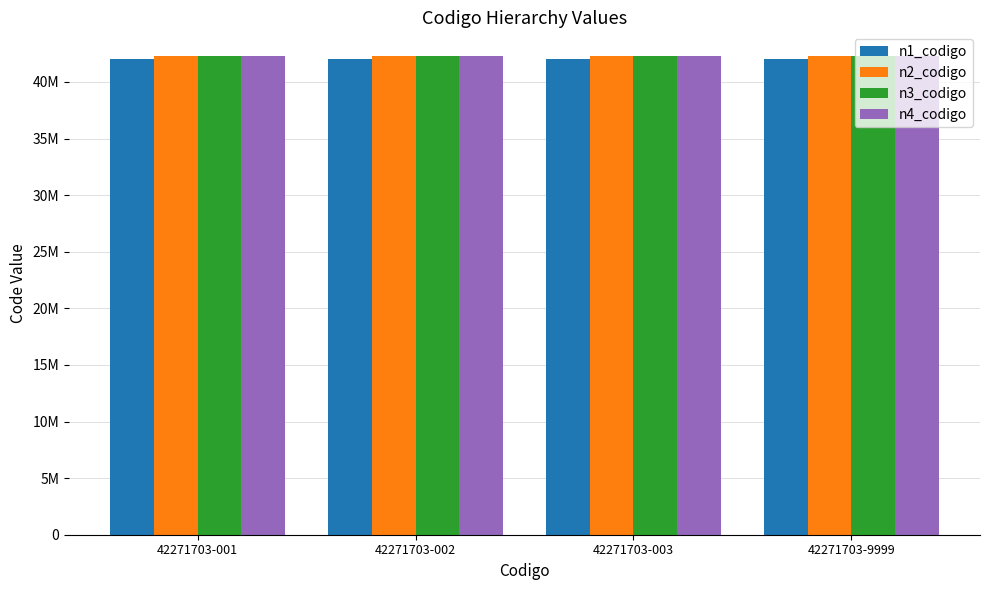

Are the bars horizontal?

No